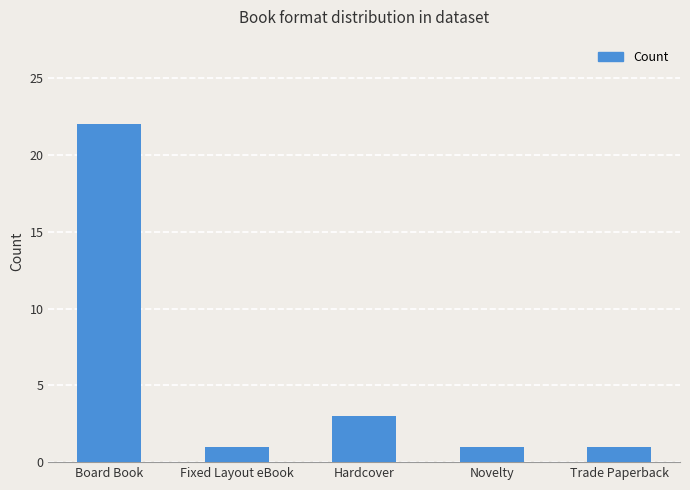

What value does the data have at Board Book?

22